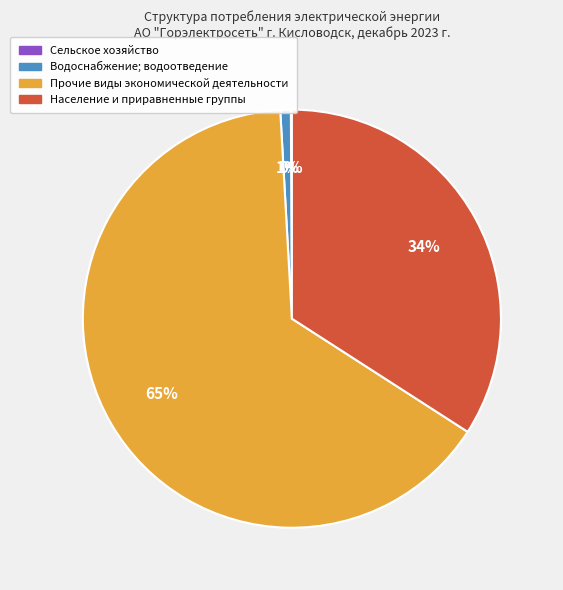

Between Водоснабжение; водоотведение and Прочие виды экономической деятельности, which is larger?

Прочие виды экономической деятельности